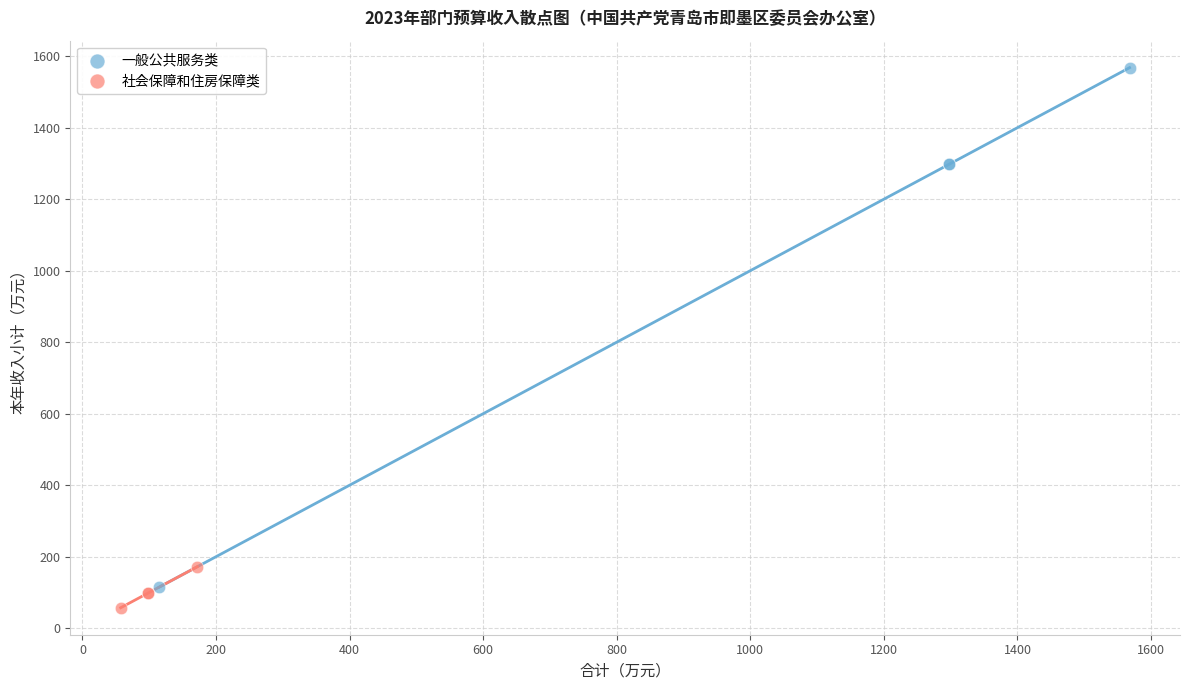

Which series contains the highest Y value?

一般公共服务类